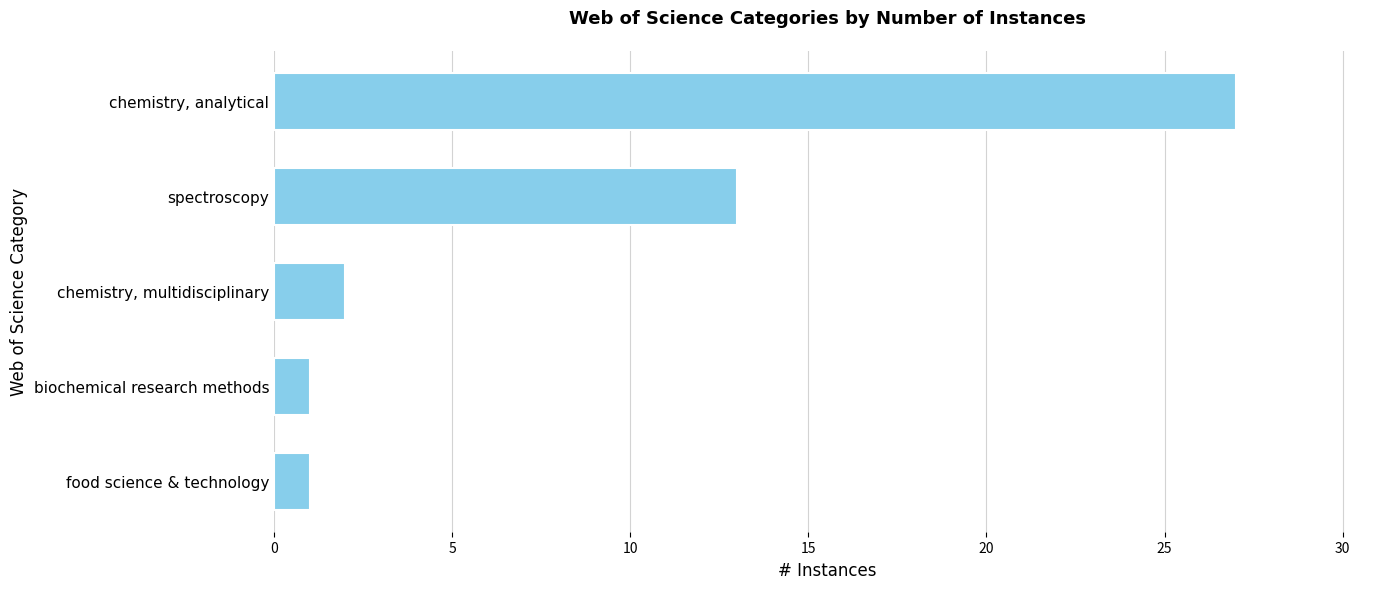

Which category has the highest value across all series?

chemistry, analytical